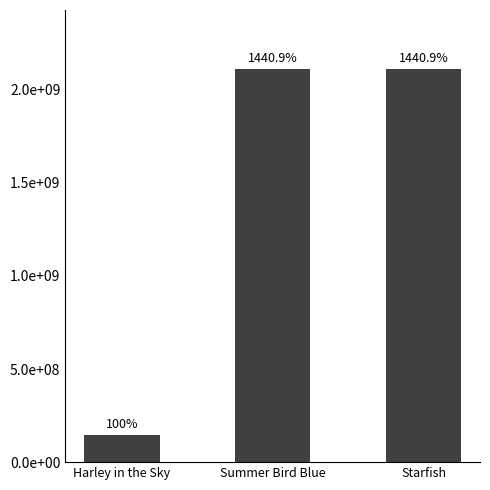

Between Summer Bird Blue and Starfish, which is larger?

Summer Bird Blue